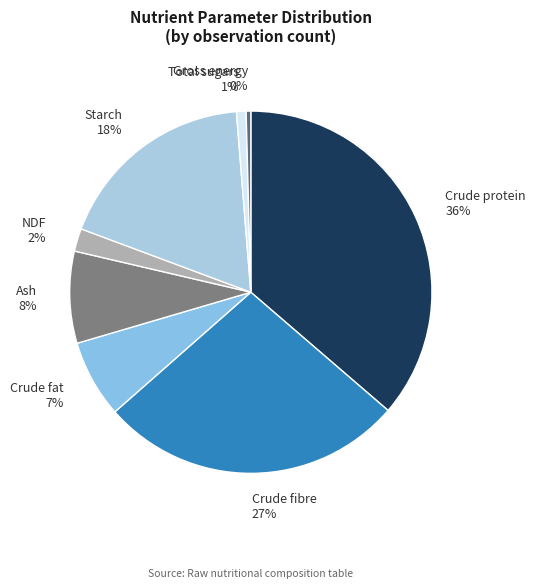

True or false: Crude fibre accounts for 36% of the total.

False